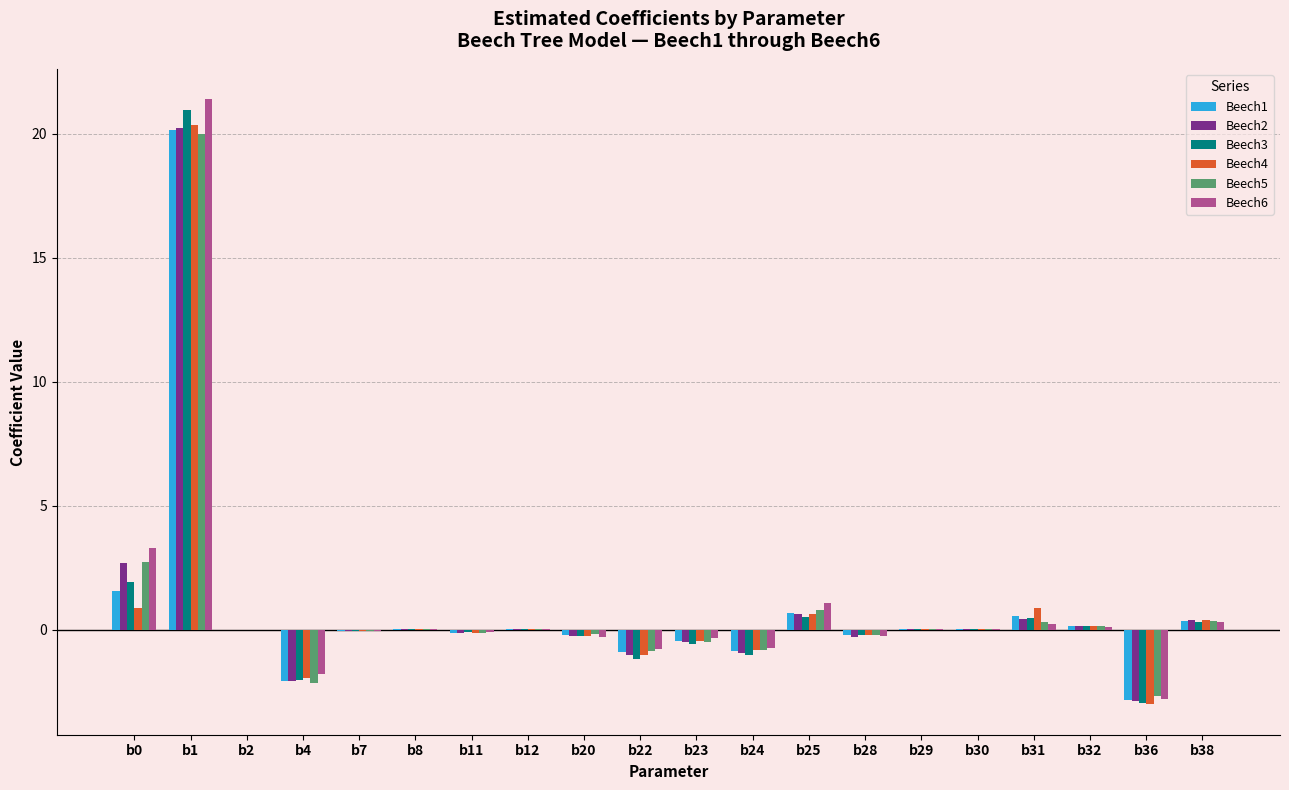

Is the value of Beech4 at b4 greater than the value of Beech6 at b0?

No